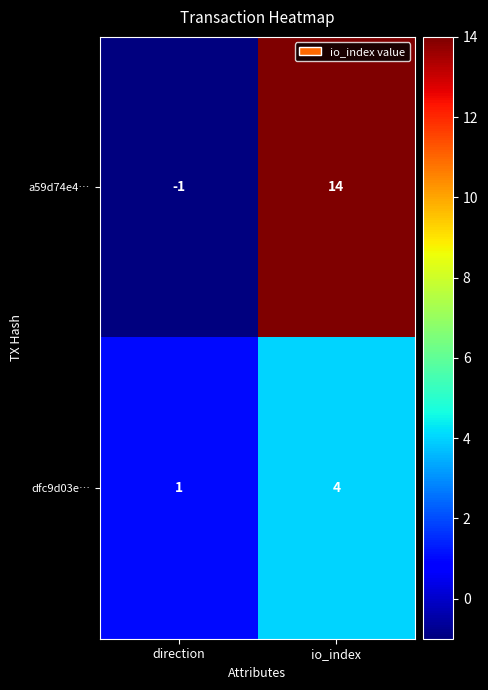

Reading left to right, extract all data points from this chart.

a59d74e4…: direction=-1	io_index=14
dfc9d03e…: direction=1	io_index=4